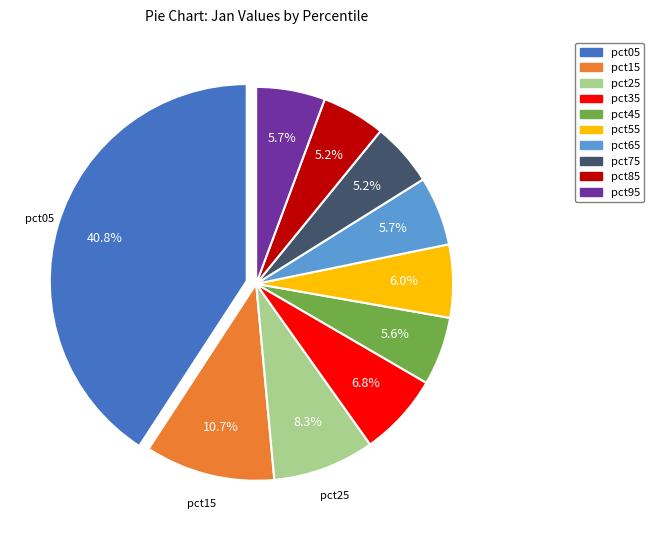

Is pct55 the majority of the pie?

No